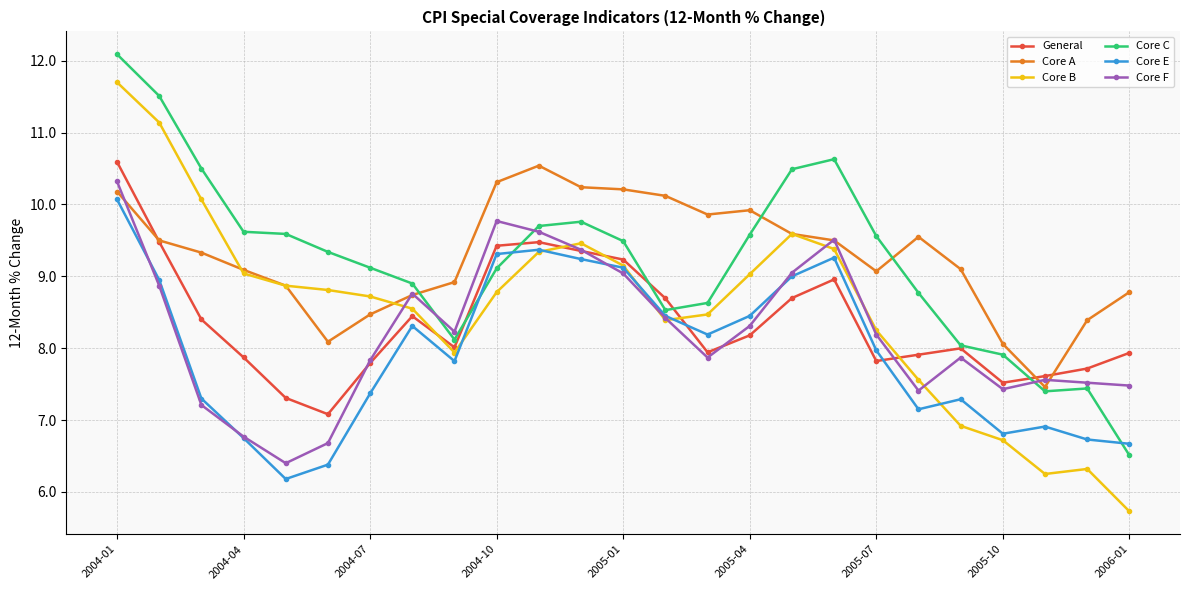

Which series has the largest total across all categories?

Core A